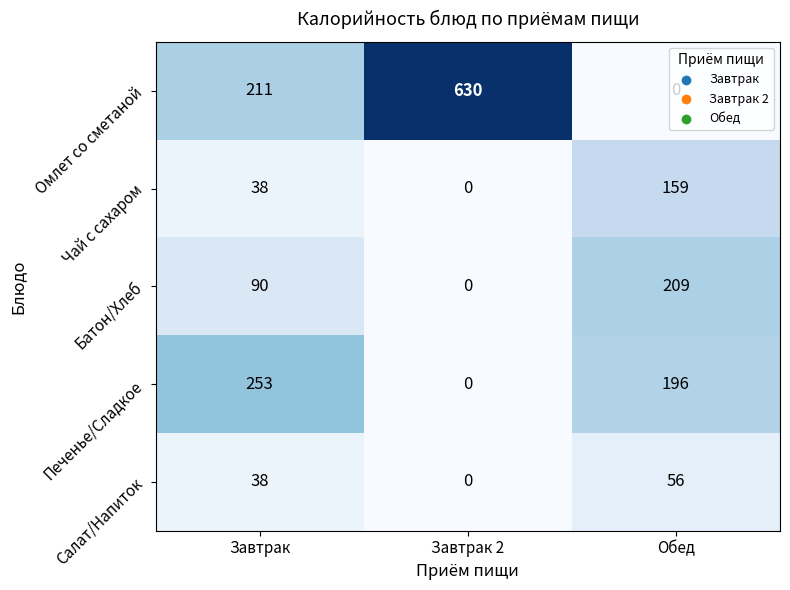

What is the average value of the Чай с сахаром series?

66